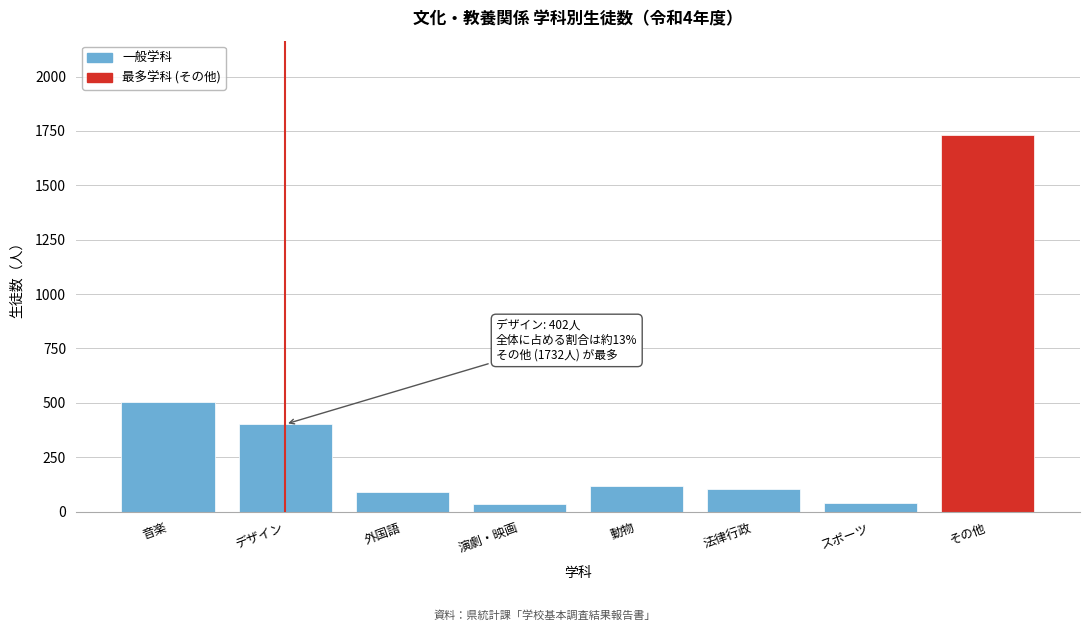

Which has a higher value, その他 or スポーツ?

その他